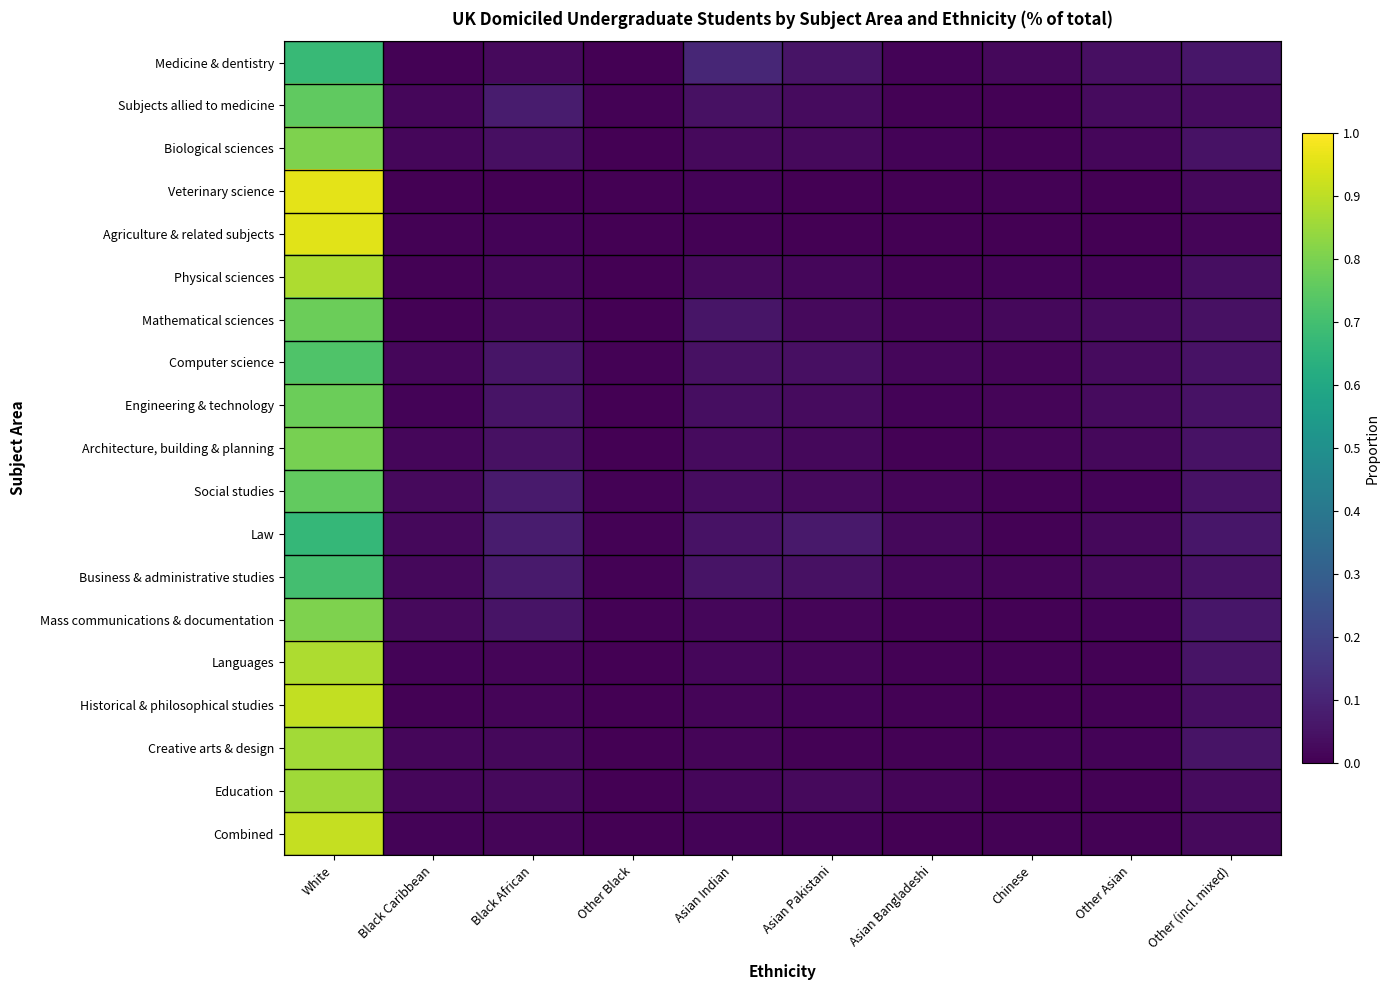

How many series are shown in this chart?

19